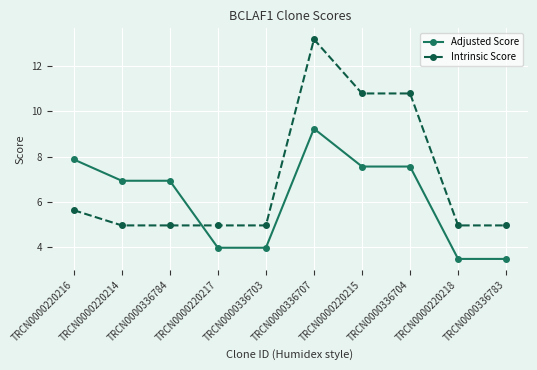

Which series has the largest total across all categories?

Intrinsic Score